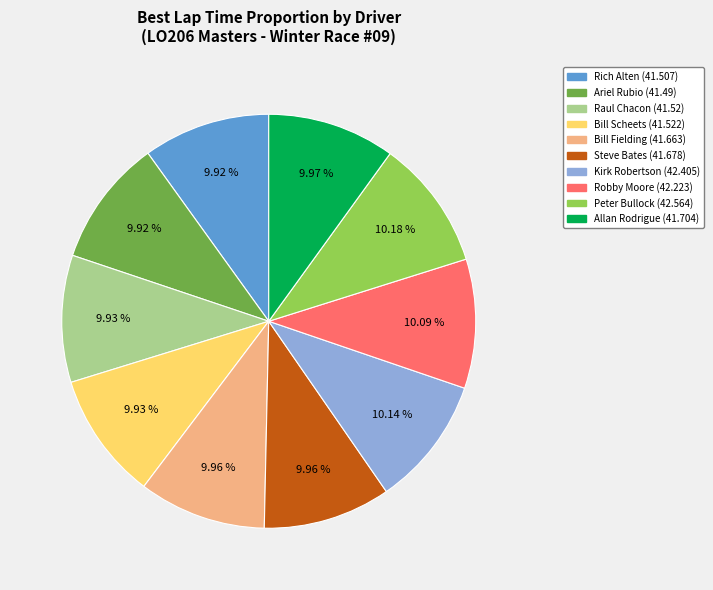

What is the ratio of the value at Kirk Robertson to the value at Peter Bullock?

1.0